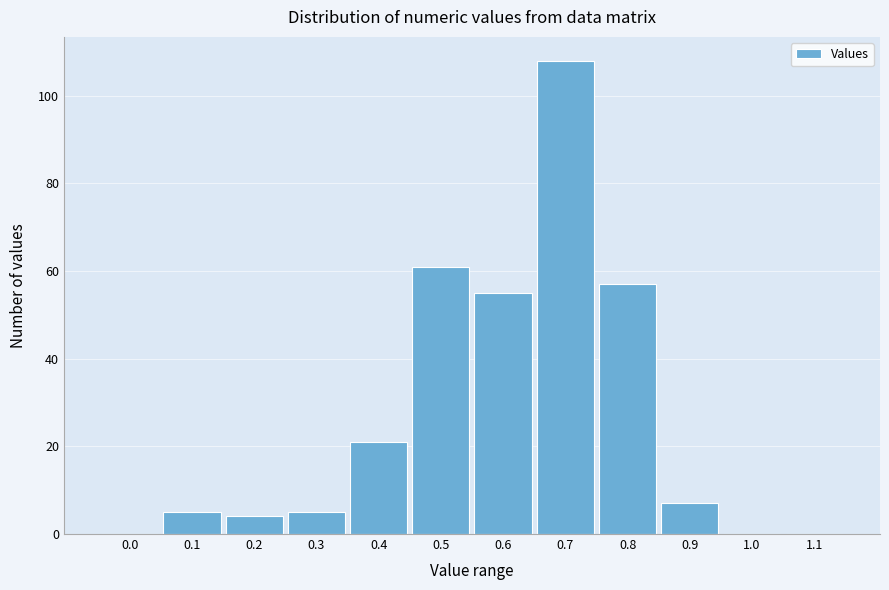

Reading right to left, extract all data points from this chart.

1.1=0	1.0=0	0.9=7	0.8=57	0.7=108	0.6=55	0.5=61	0.4=21	0.3=5	0.2=4	0.1=5	0.0=0